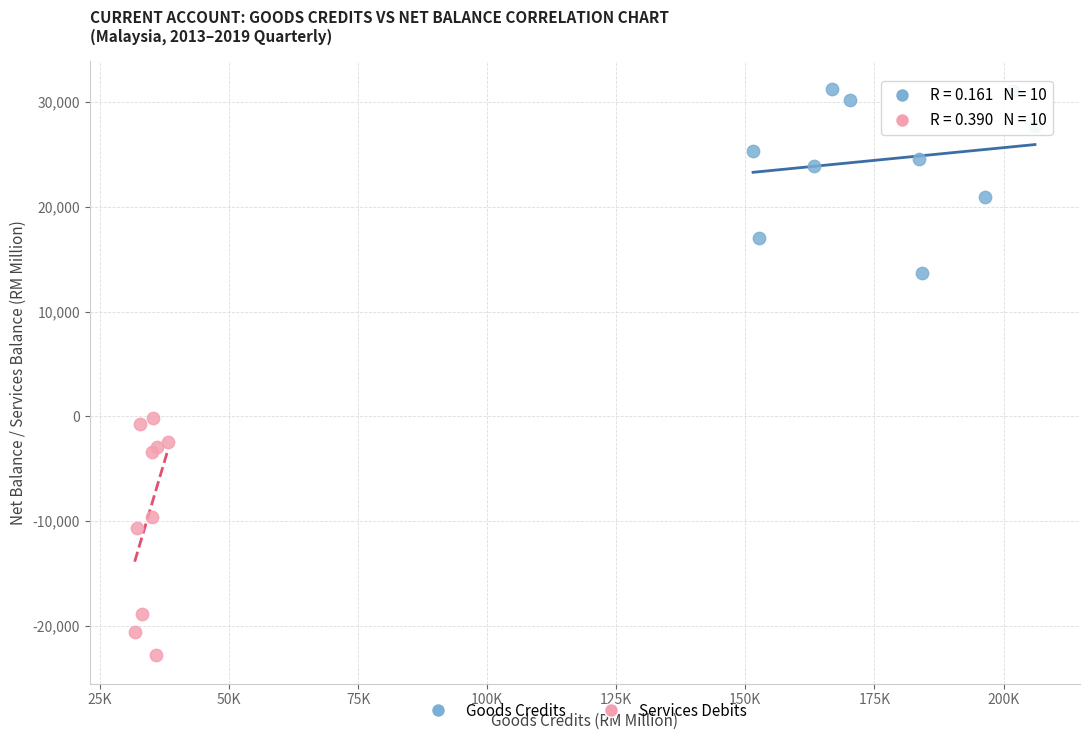

Which series contains the highest Y value?

Goods Credits